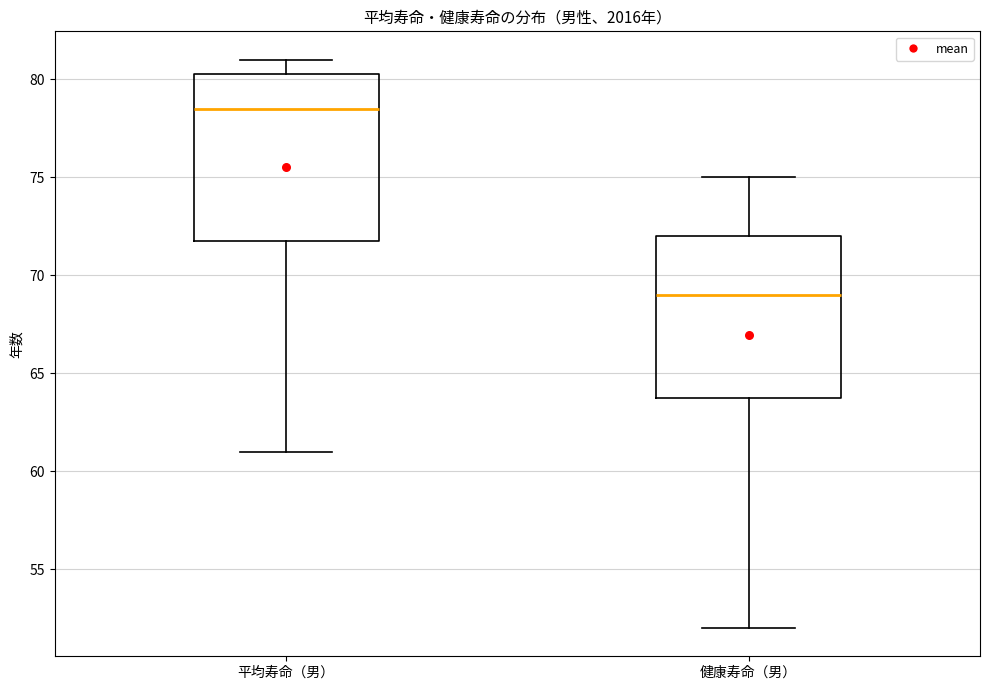

Which box's median line is the highest?

平均寿命（男）